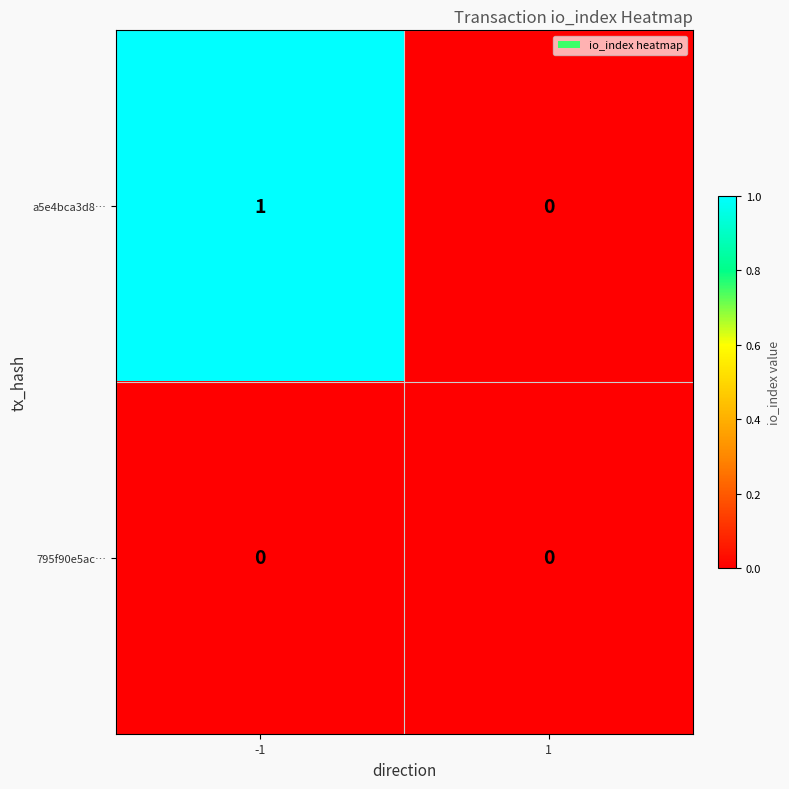

Which category has the highest value across all series?

-1